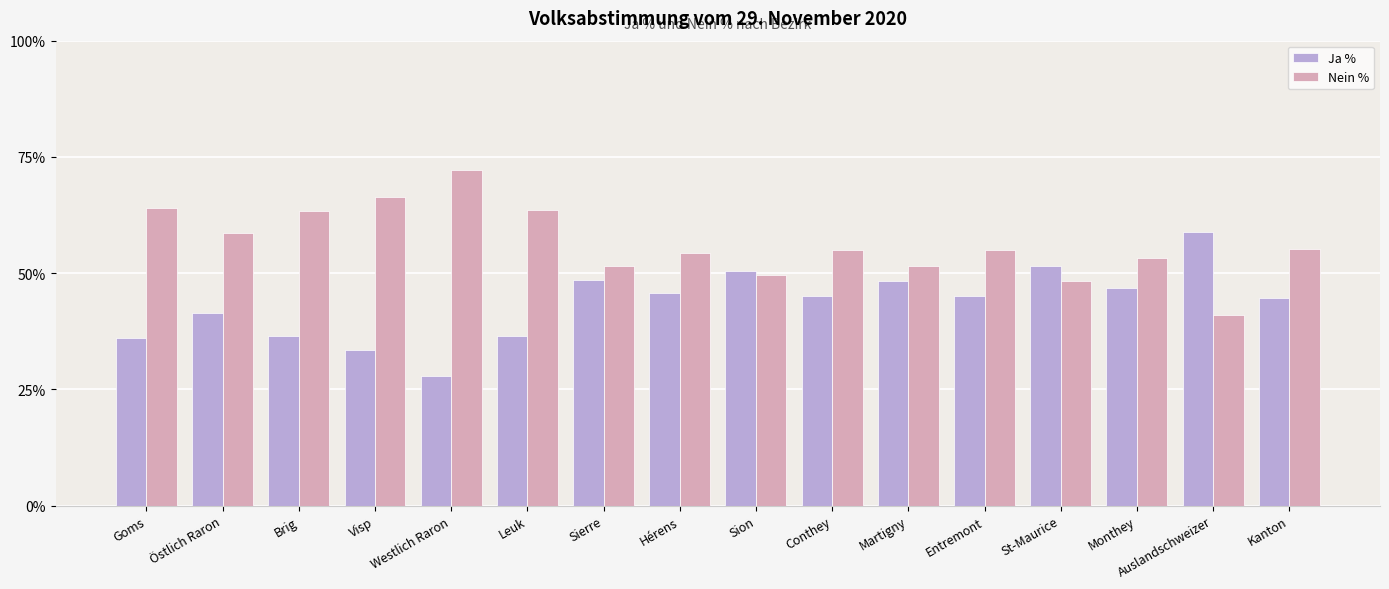

What value does the Ja % series have at Hérens?

45.7